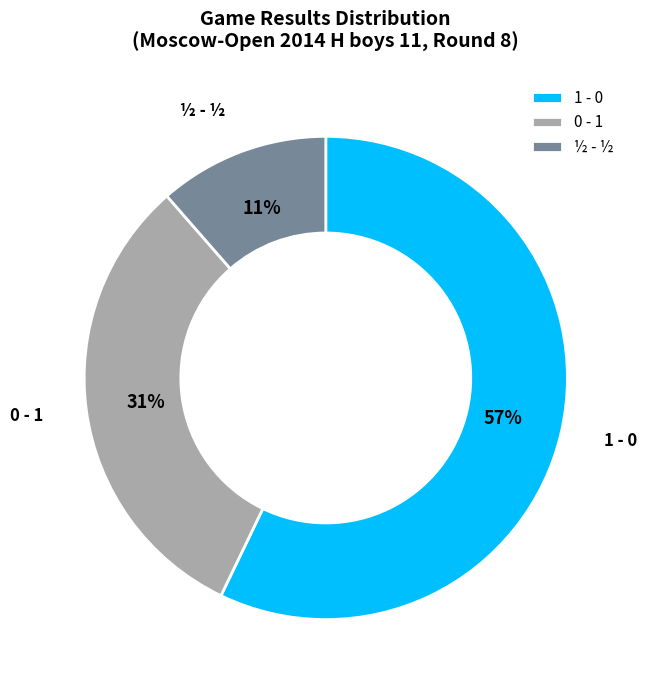

Count the number of slices in the pie.

3